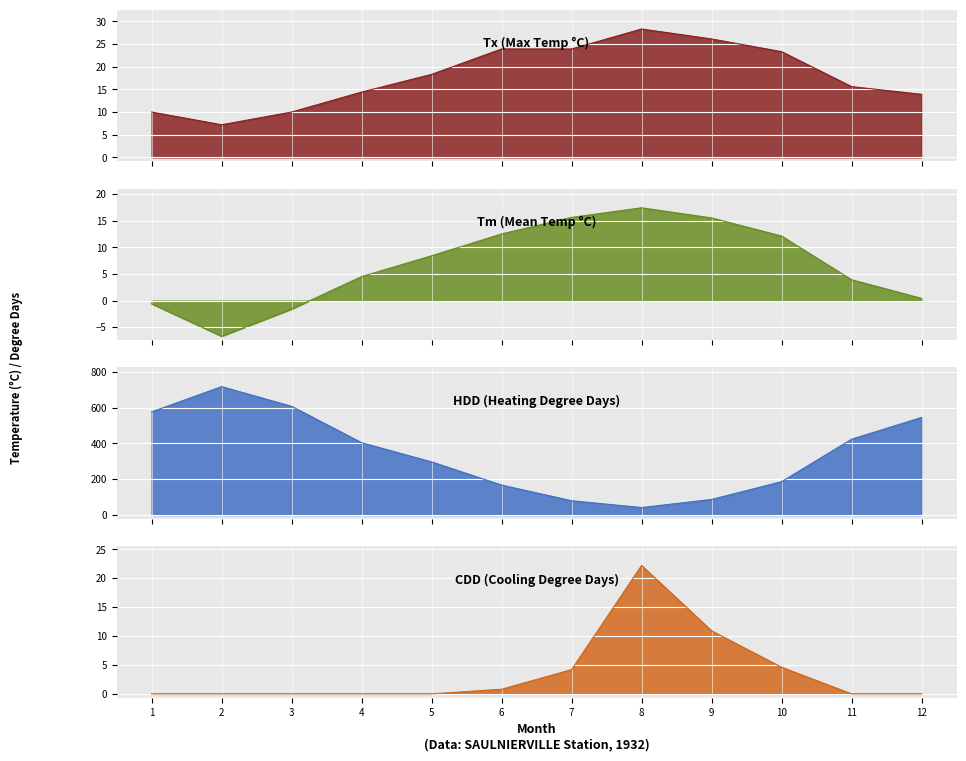

What is the difference between the second highest and second lowest values in the Tx series?

16.1